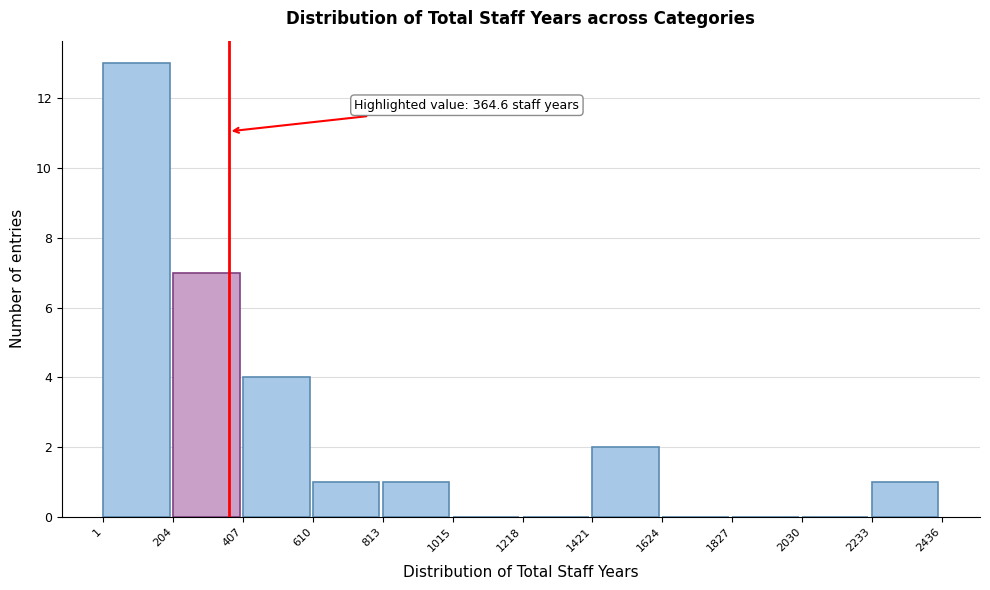

Over which range of the x-axis is the bar tallest?

1 to 204